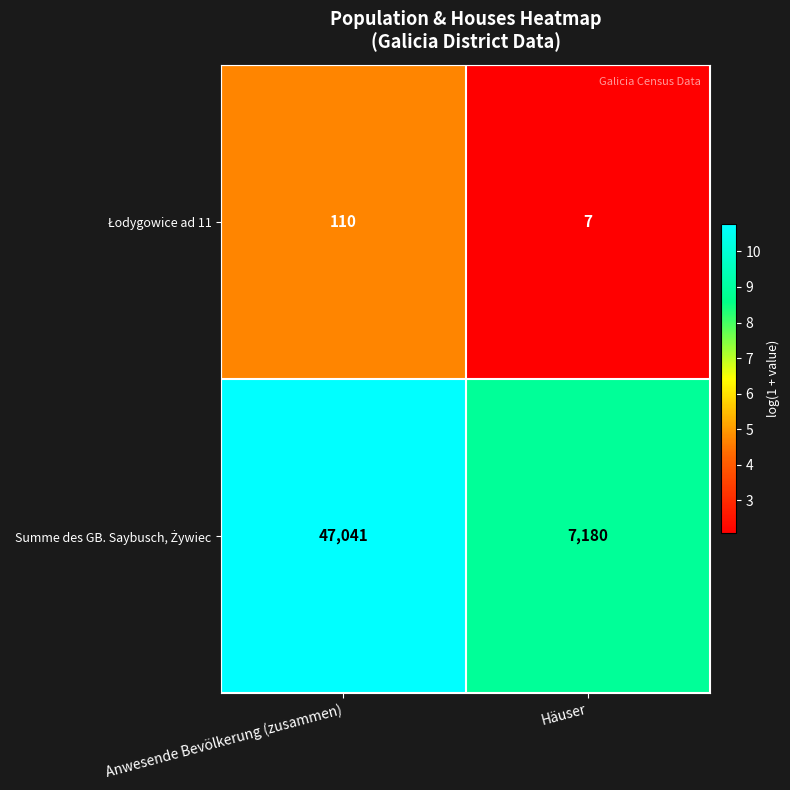

What is the spread (max minus min) of values at Anwesende Bevölkerung (zusammen)?

46931